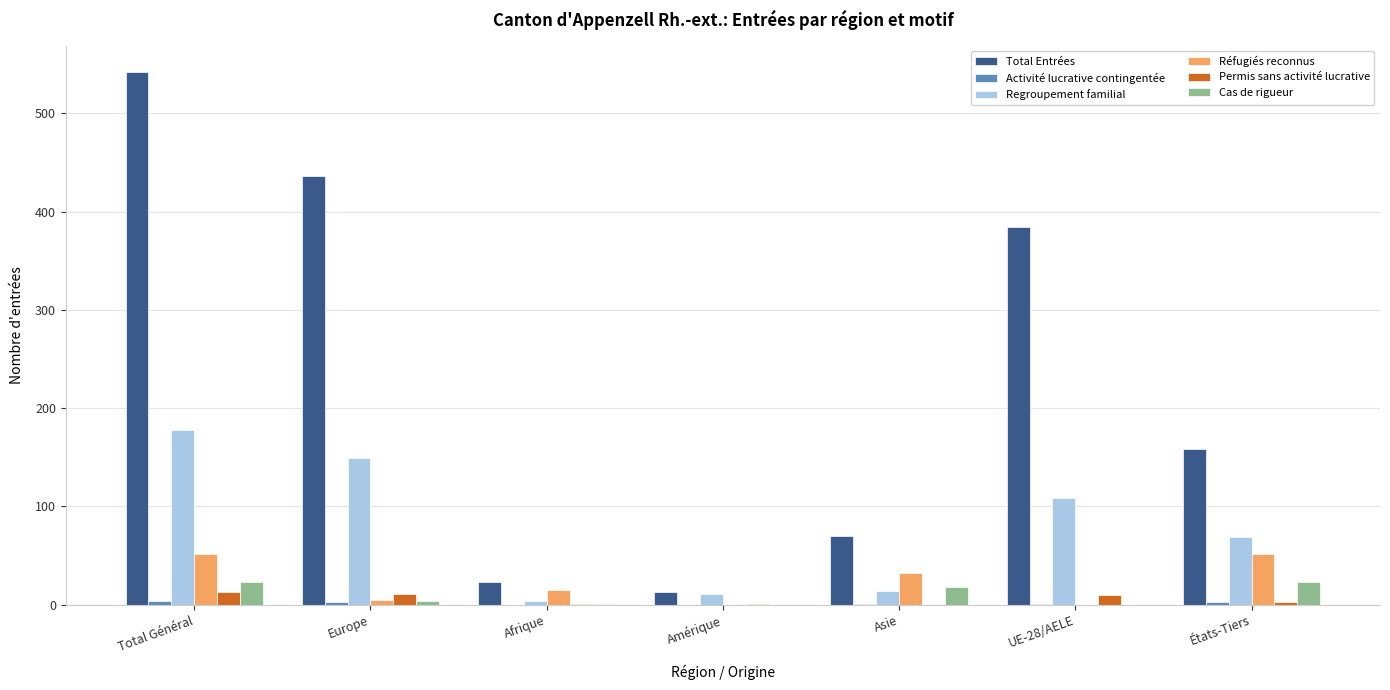

True or false: Regroupement familial has a value of 262 at Total Général.

False